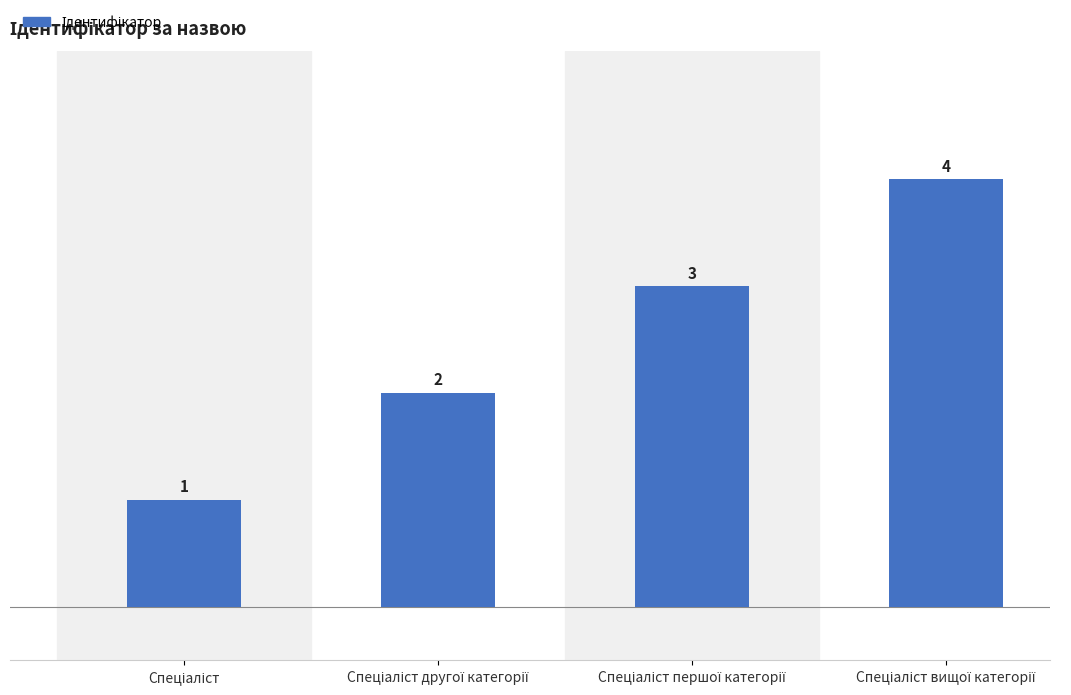

What is the value of the 2nd bar from the left?

2